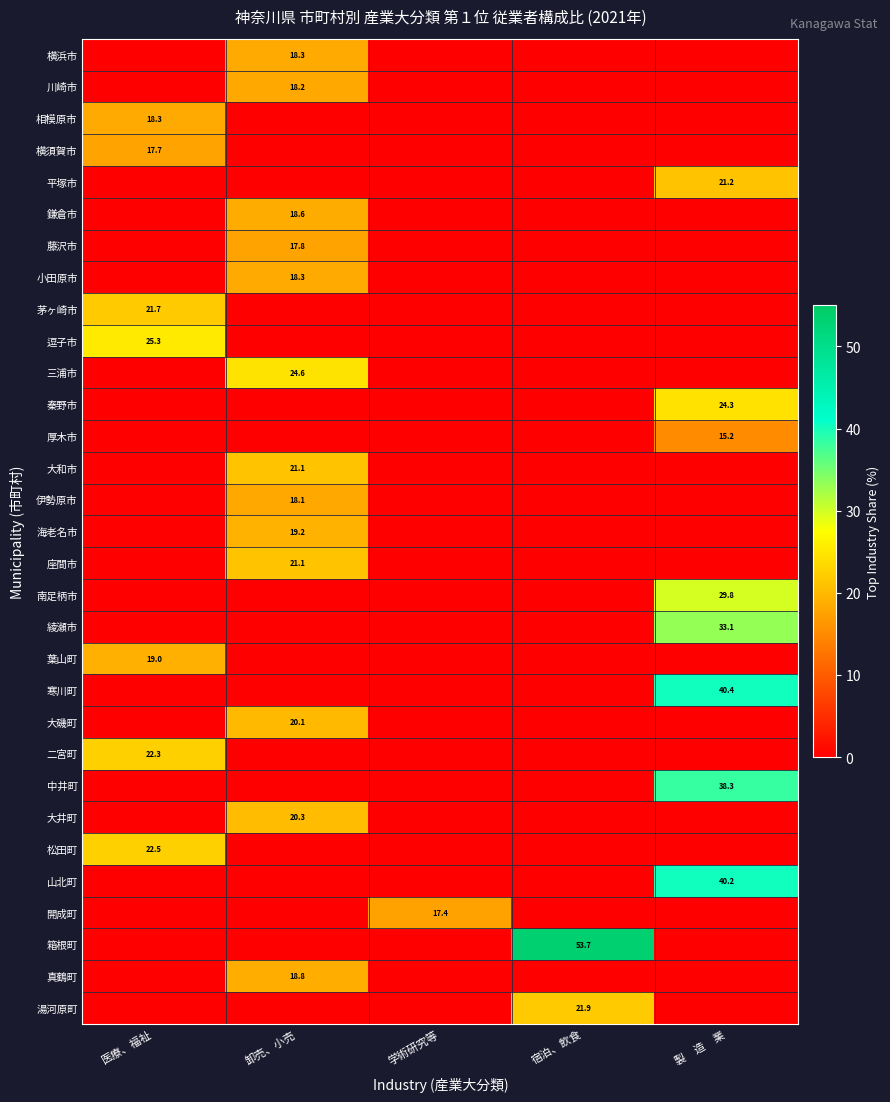

The value of 座間市 at 卸売、小売 is 7.4. True or false?

False